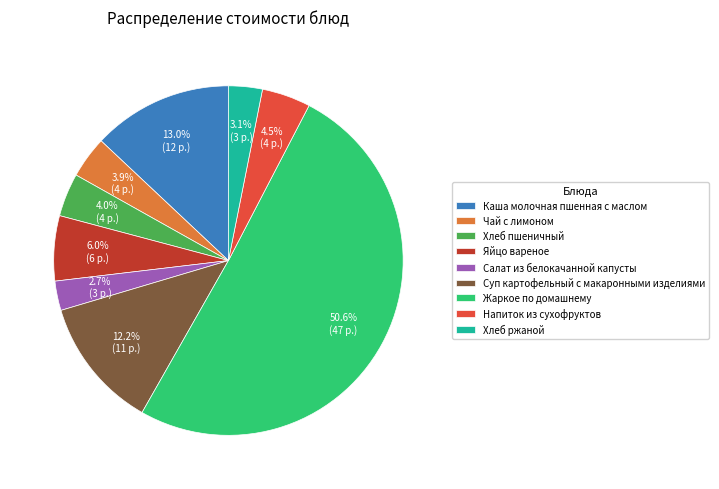

Which category accounts for the majority?

Жаркое по домашнему